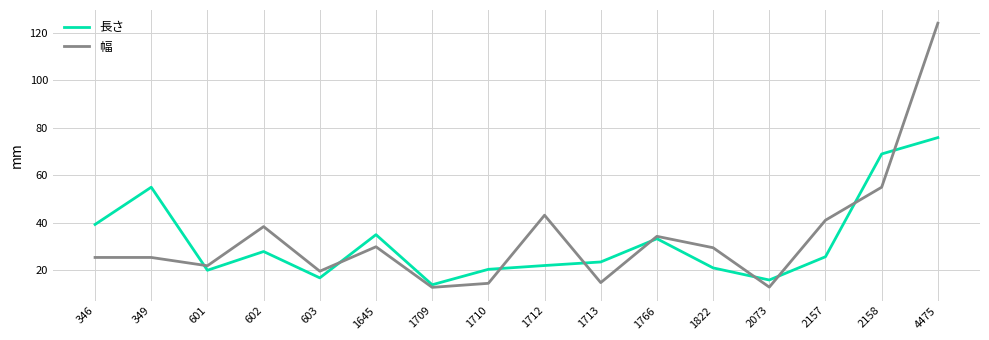

What is the greatest value displayed?

124.1